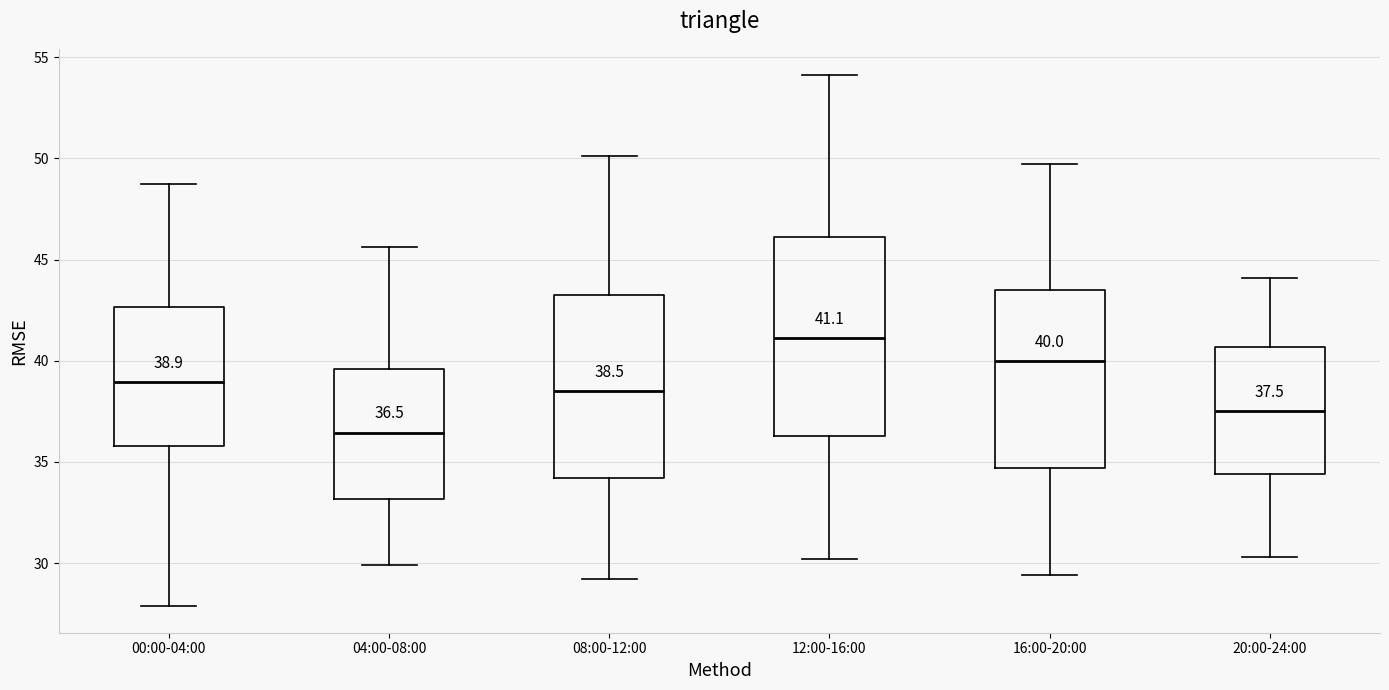

Which box has the highest median line?

12:00-16:00